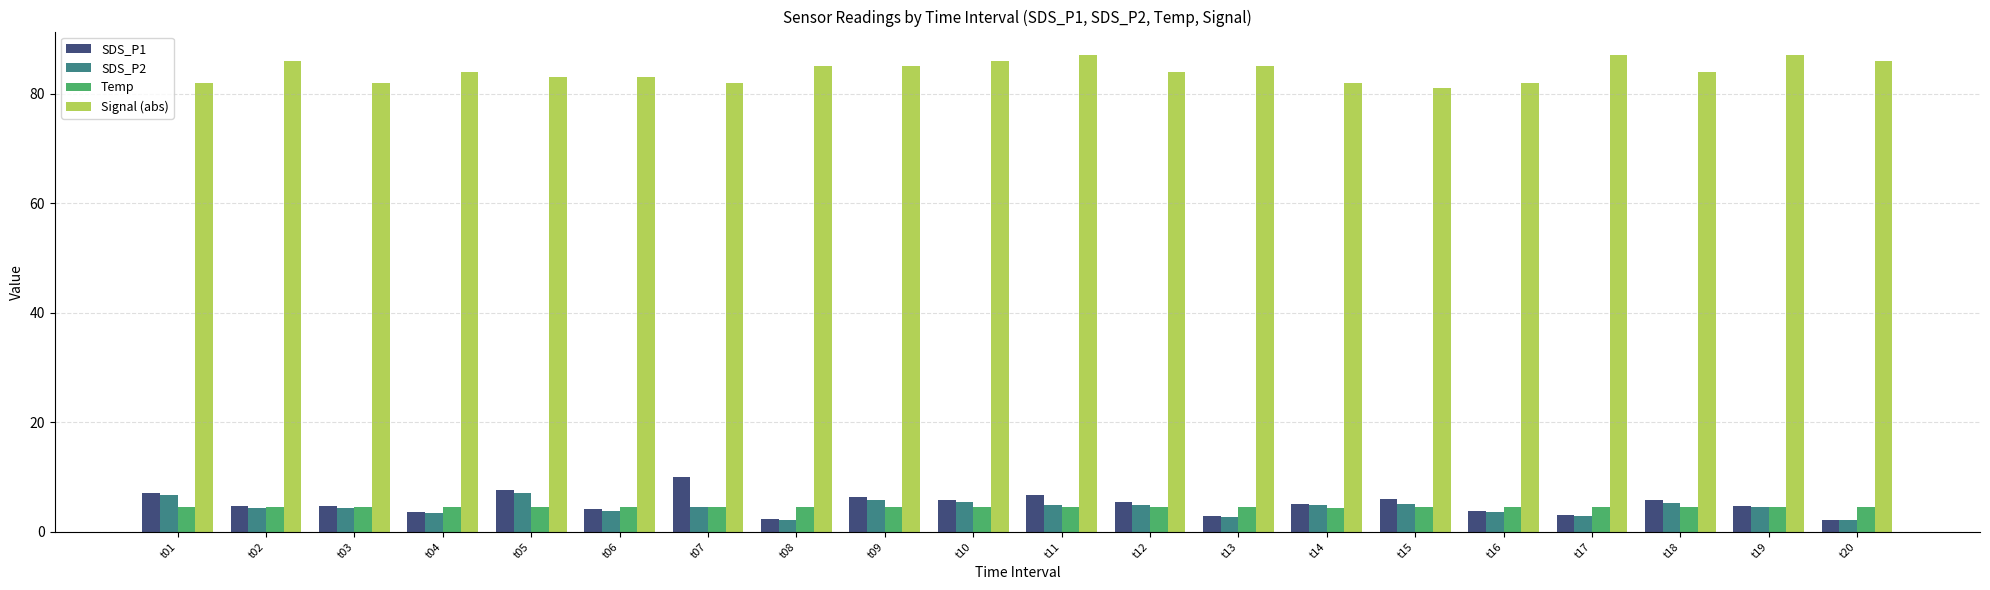

Are the bars horizontal?

No